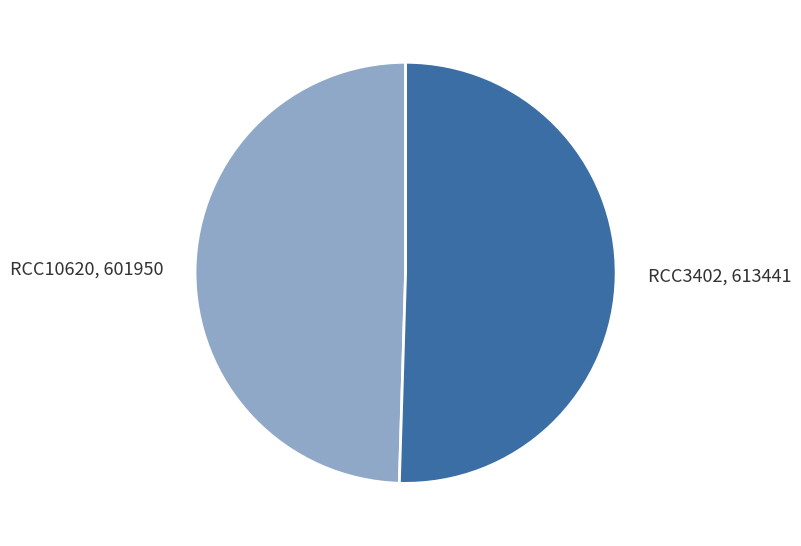

Which slice represents more than half of the pie?

RCC3402